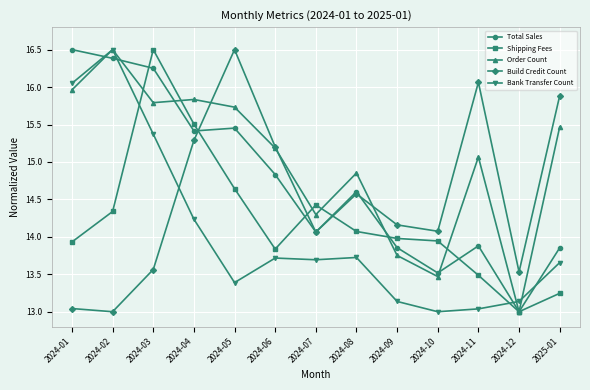

What is the label of the 4th point from the left?

2024-04